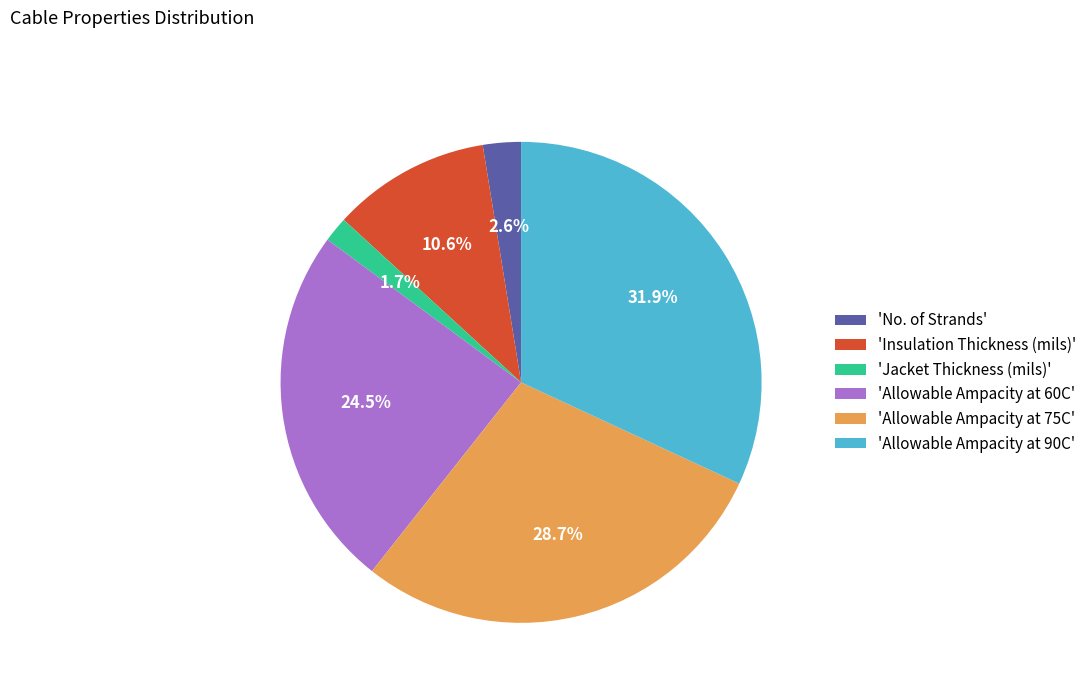

What is the smallest slice in the pie chart?

'Jacket Thickness (mils)'